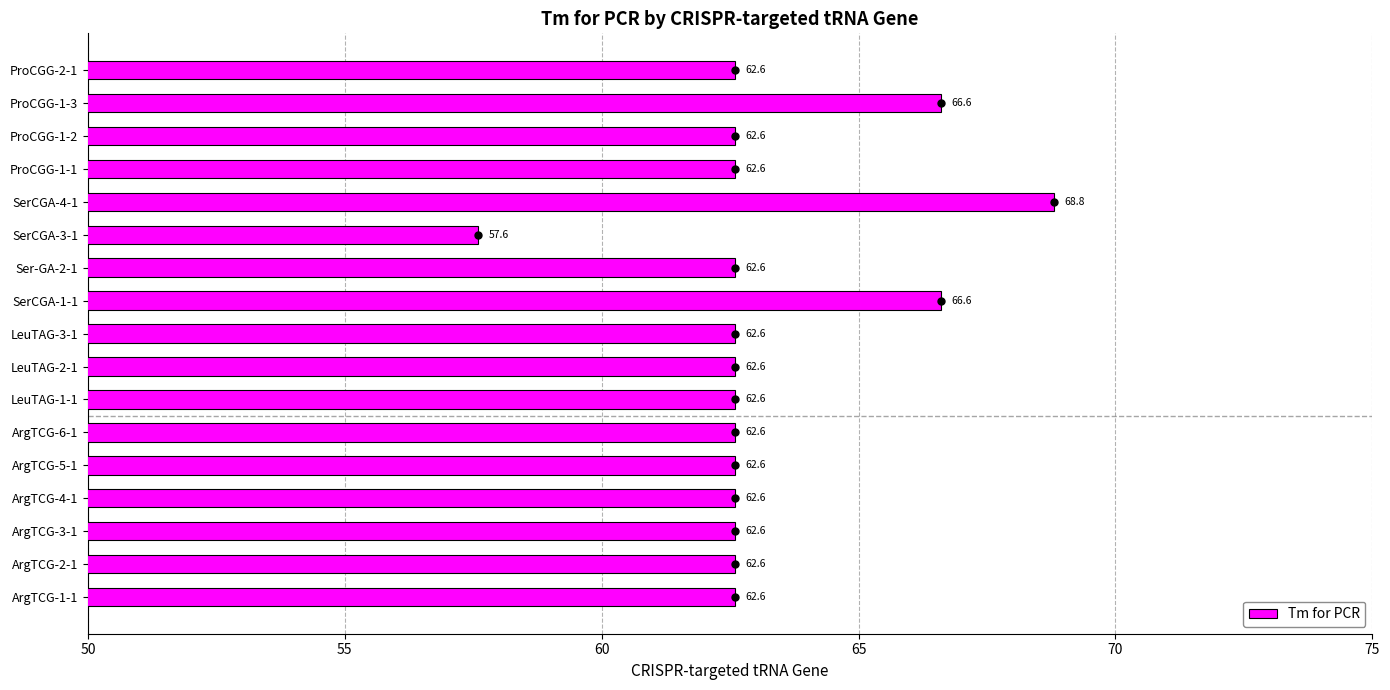

What is the greatest value displayed?

68.8